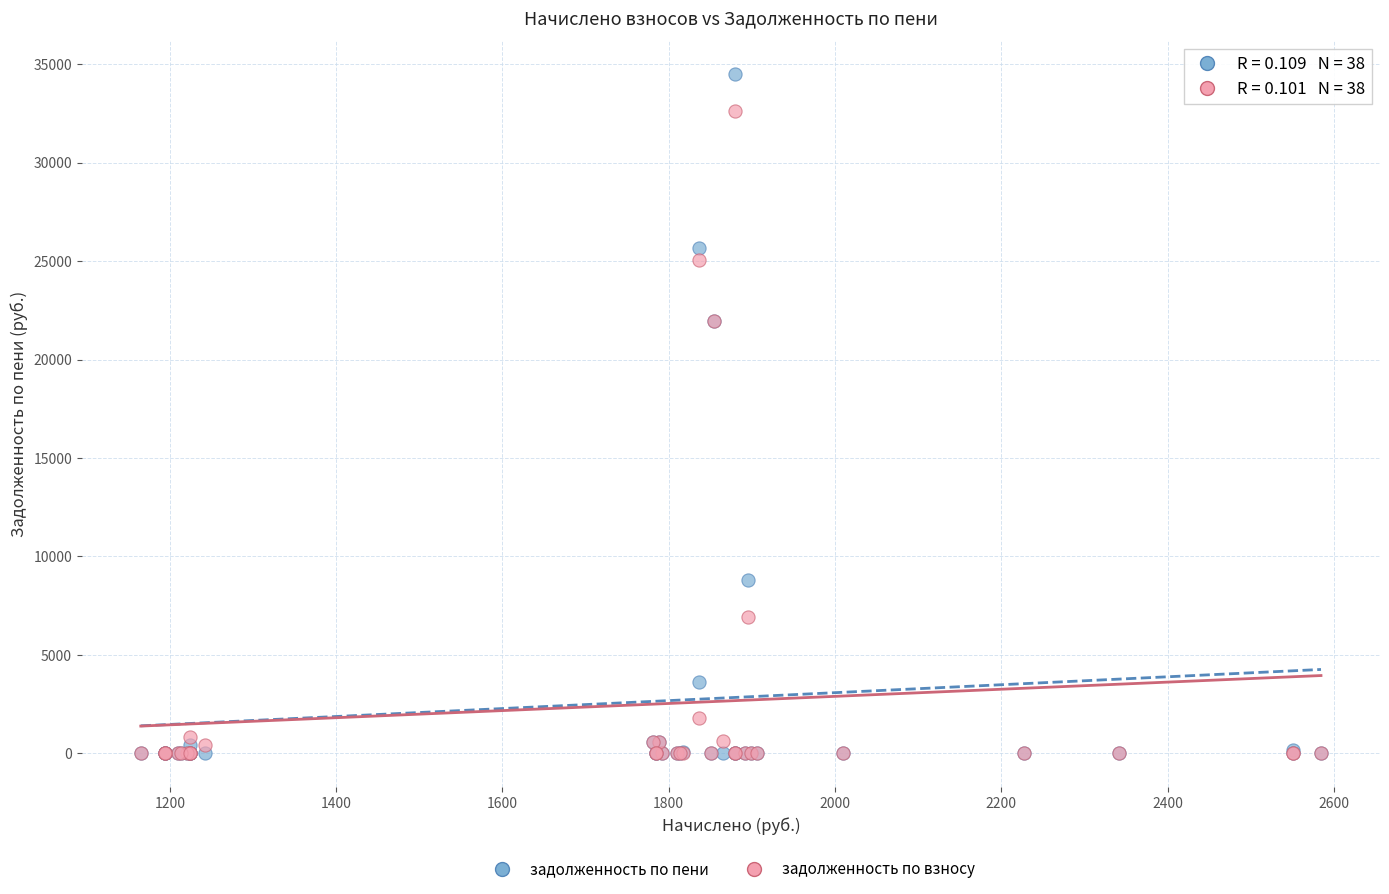

What are all the series names shown in the legend?

задолженность по пени, задолженность по взносу